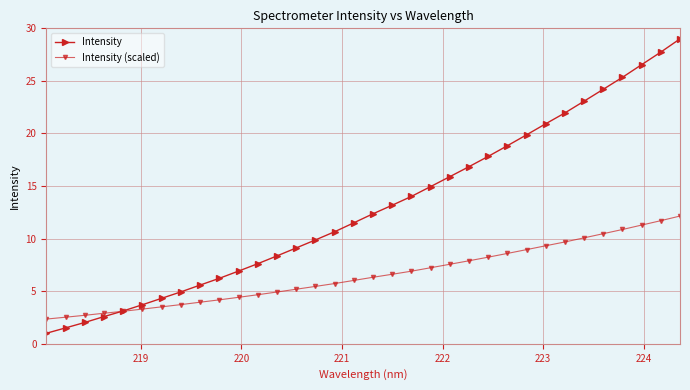

Which series has the widest spread of values?

Intensity